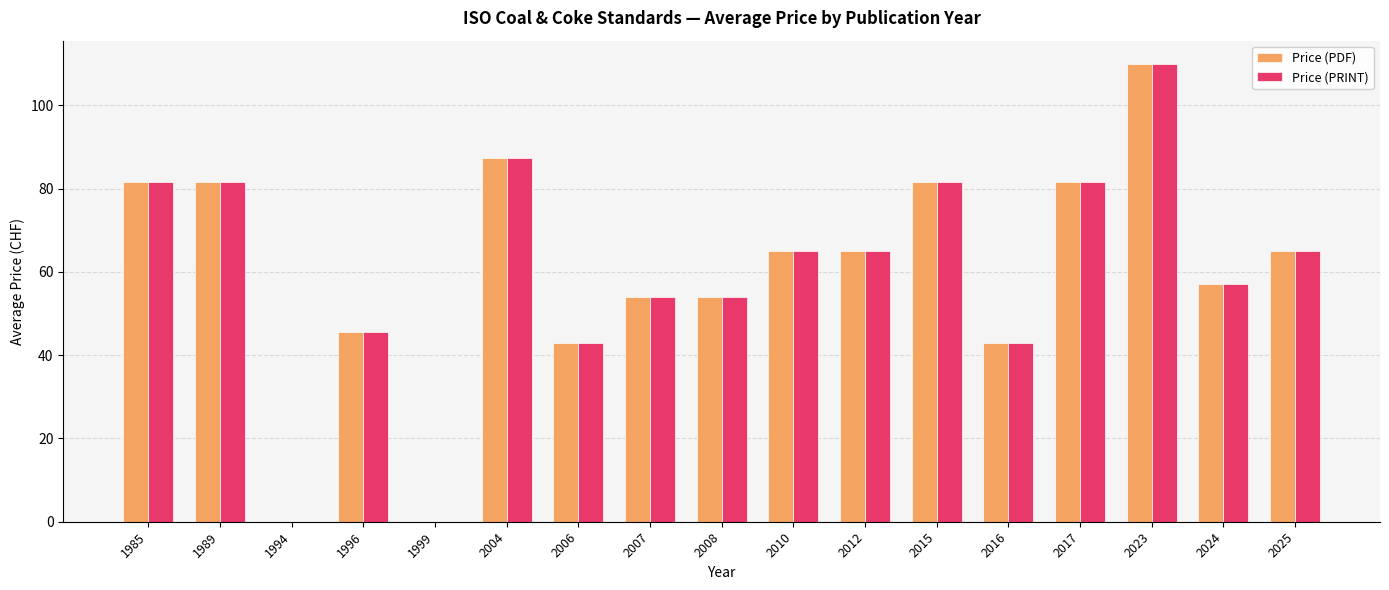

Which category has the highest value in the Price (PRINT) series?

2023